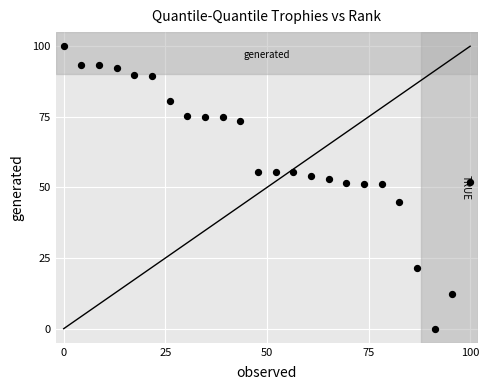

What is the range of Y values (max minus min)?

100.0